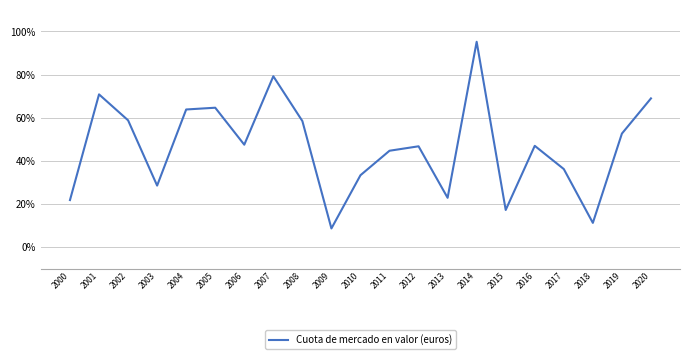

The chart shows a value of 60.8 at 2014. True or false?

False